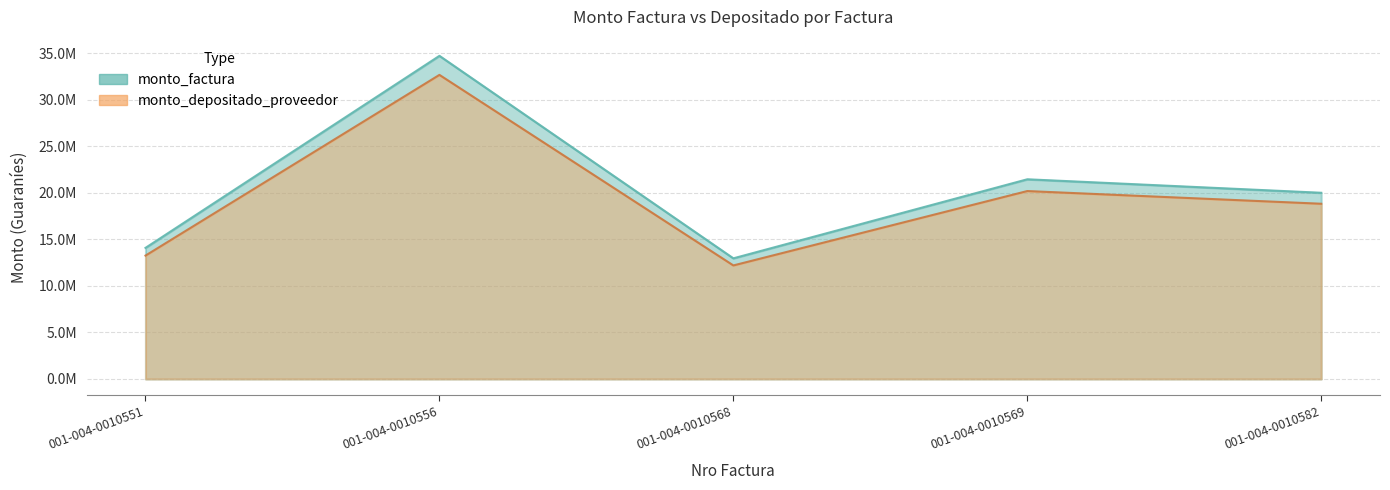

Where is monto_factura nearest to the value 23862500?

001-004-0010569